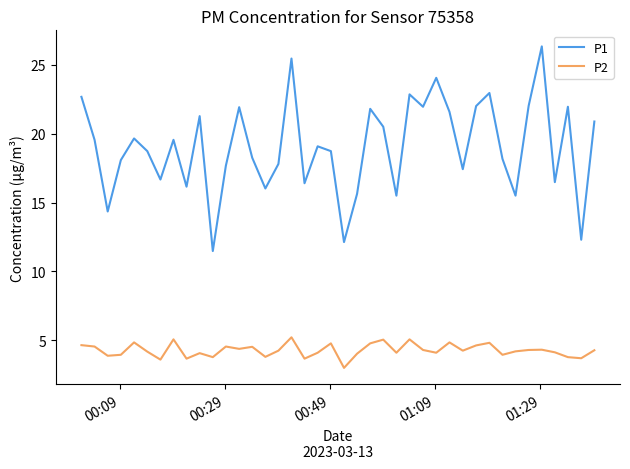

What is the sum of all P1 values?

761.5